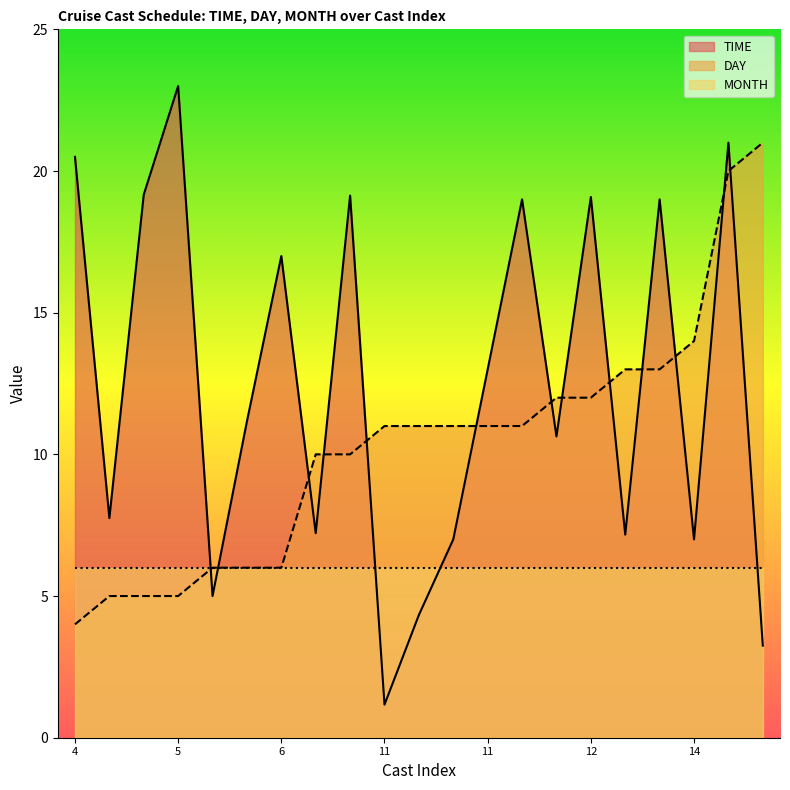

At which label is DAY closest to 12?

12